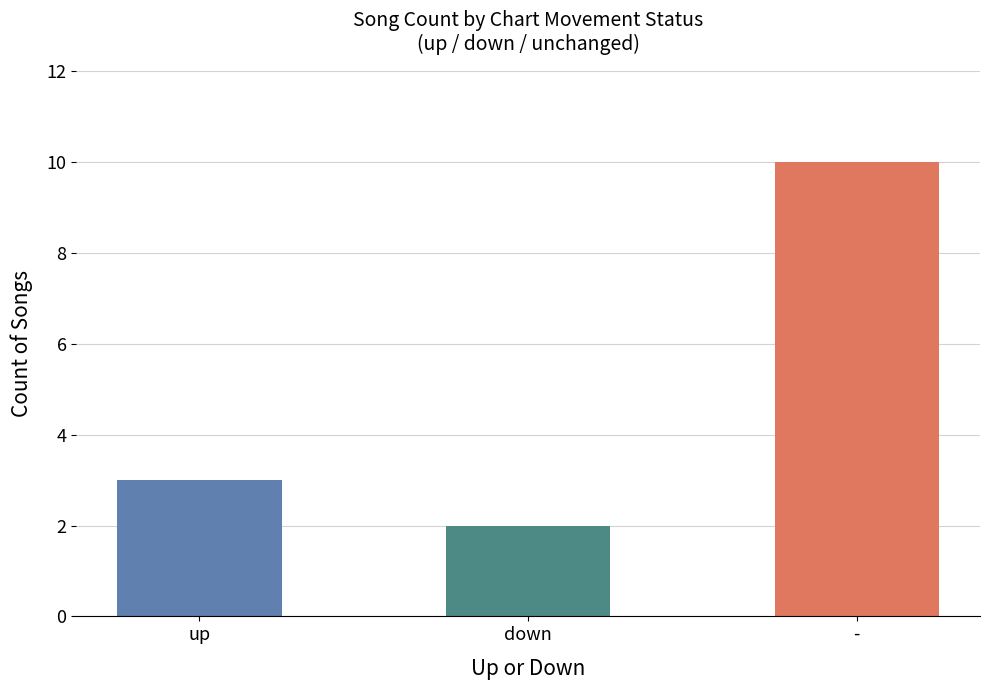

What is the approximate value at -?

10